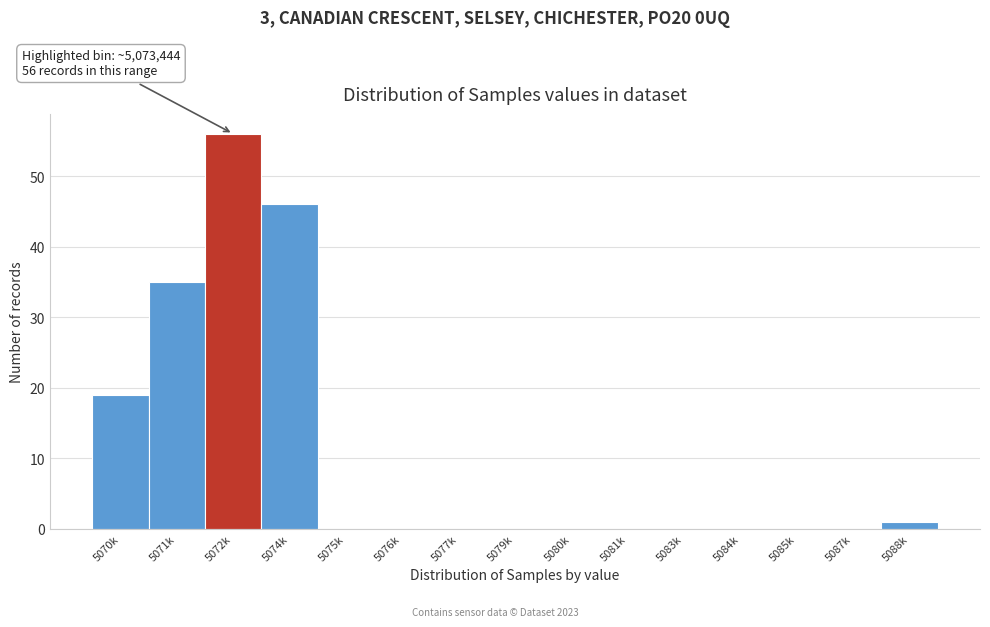

Reading left to right, what are all the values shown in this chart?

5070k=19	5071k=35	5072k=56	5074k=46	5075k=0	5076k=0	5077k=0	5079k=0	5080k=0	5081k=0	5083k=0	5084k=0	5085k=0	5087k=0	5088k=1